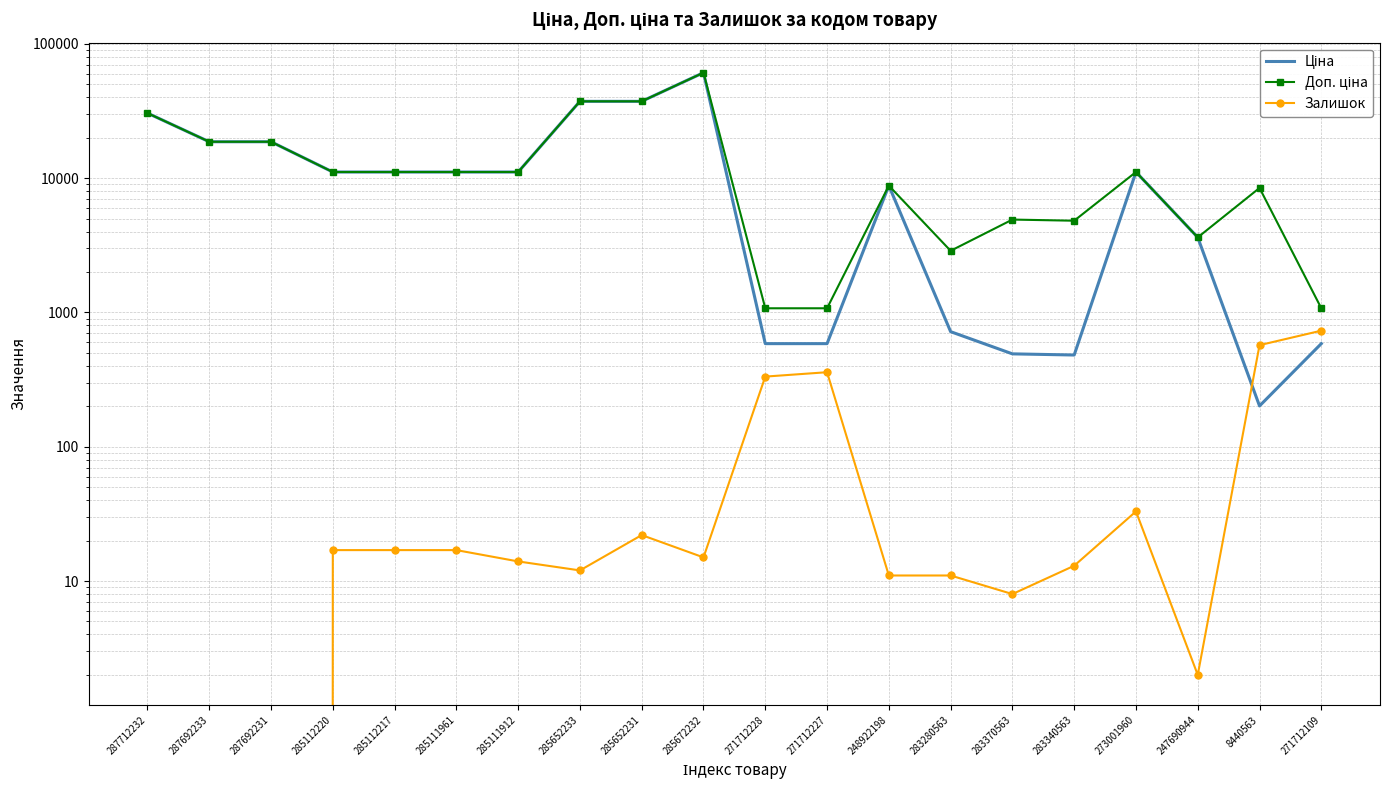

What is the label of the 16th point from the left?

283340563